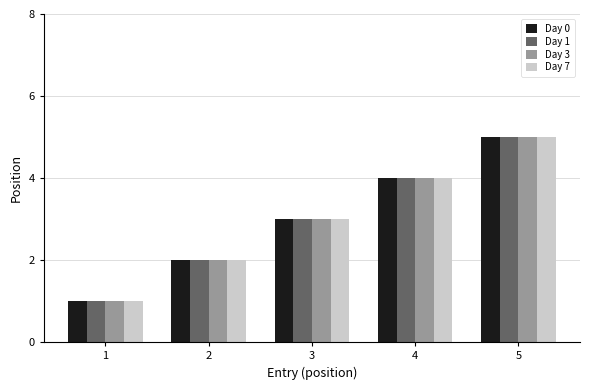

At which category is the sum across all series the highest?

5